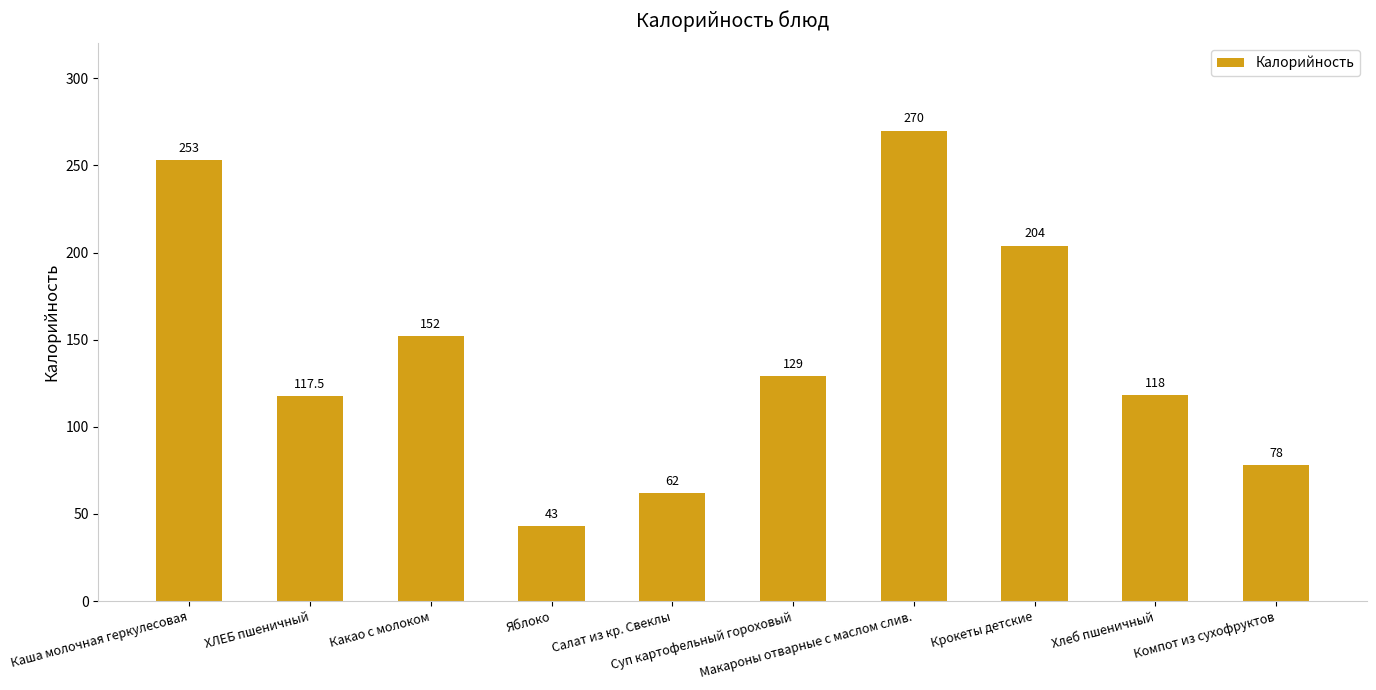

What position from the left is Суп картофельный гороховый?

6